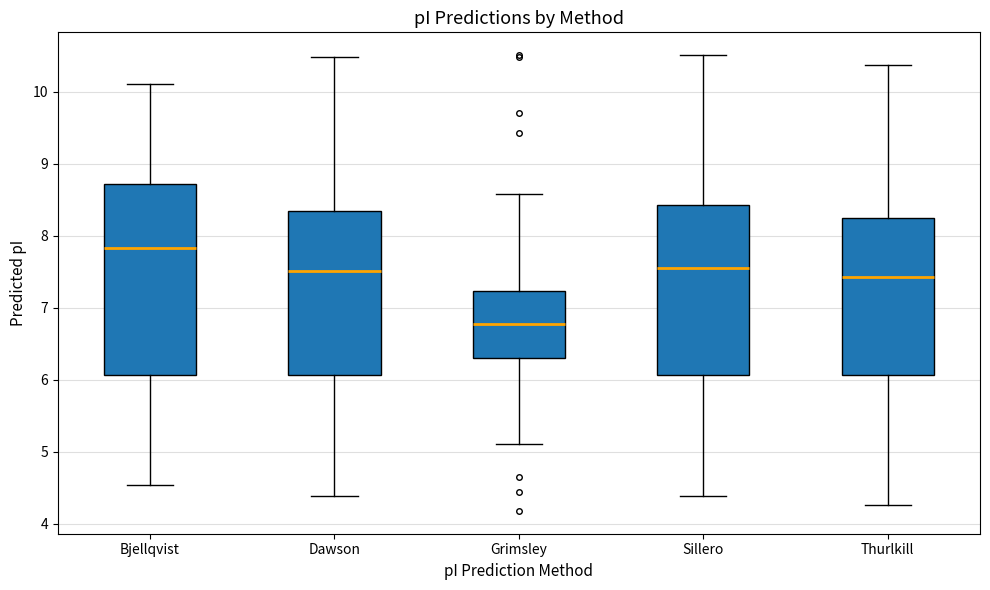

Where is the upper edge of the box for Dawson on the y-axis? The values are not printed on the chart, so give them approximately, as read against the axis.

8.3